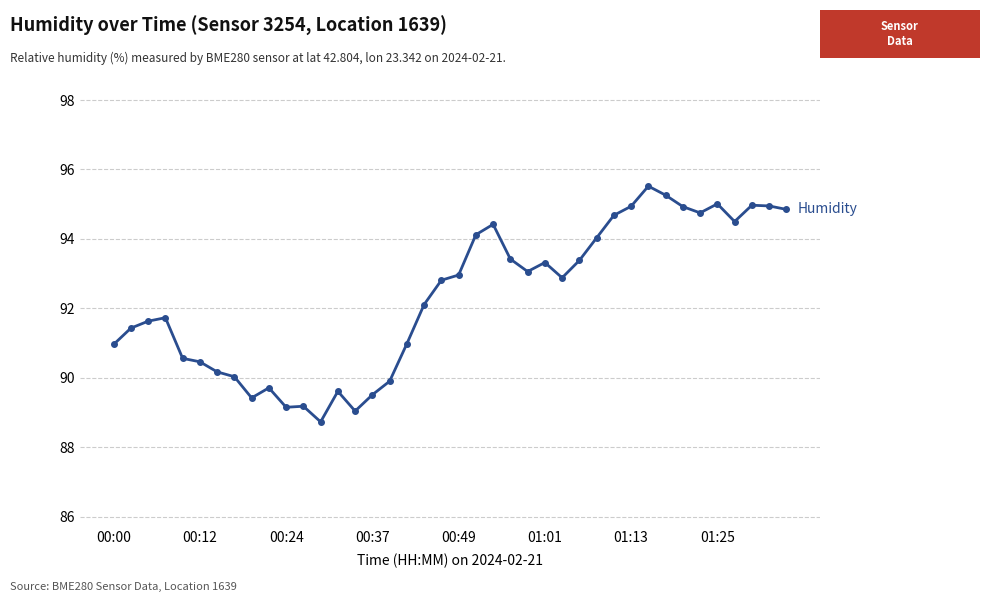

What is the value of the 10th point from the left?

89.7